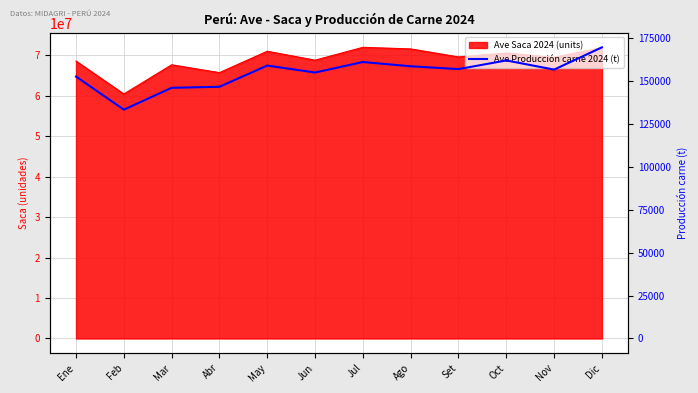

How many interior local peaks (higher than both neighbors) does the data have?

3